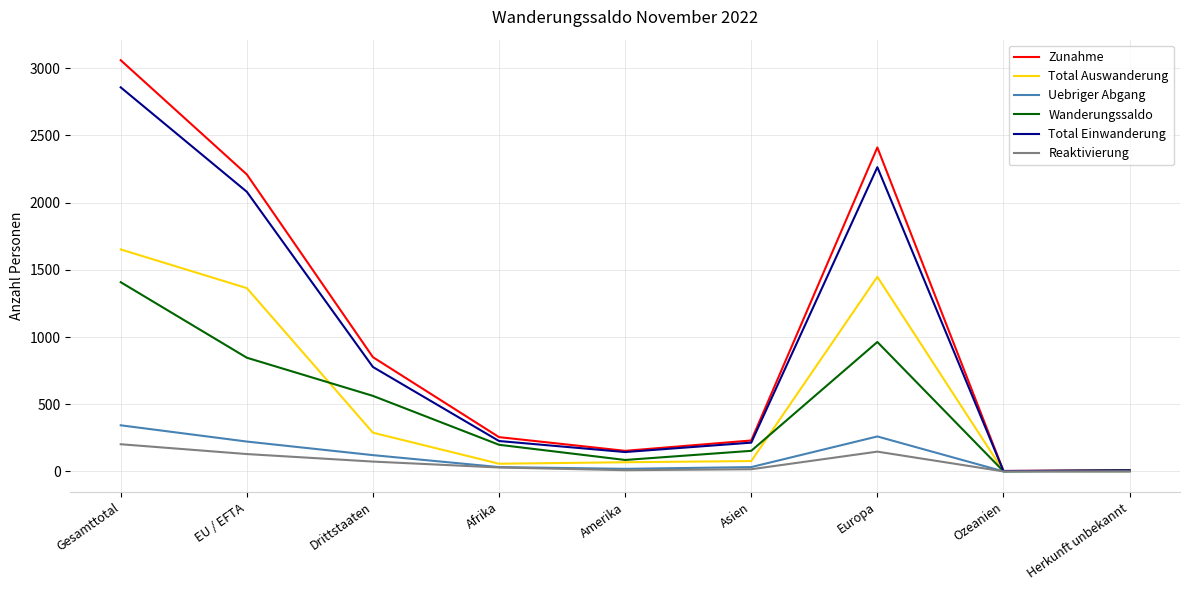

List the series in order of their peak value, highest first.

Zunahme, Total Einwanderung, Total Auswanderung, Wanderungssaldo, Uebriger Abgang, Reaktivierung